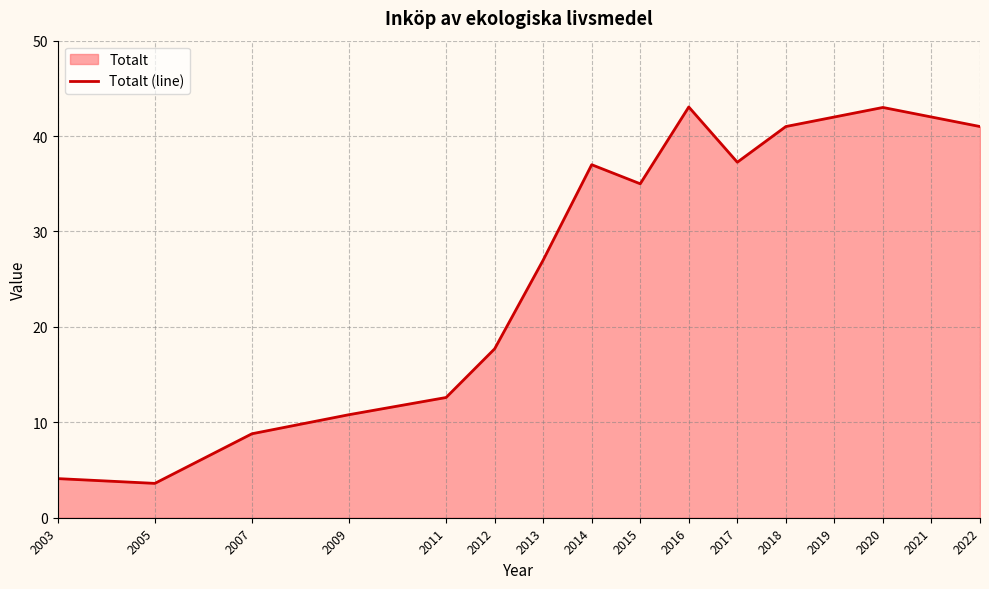

How many interior local peaks (higher than both neighbors) does the data have?

3